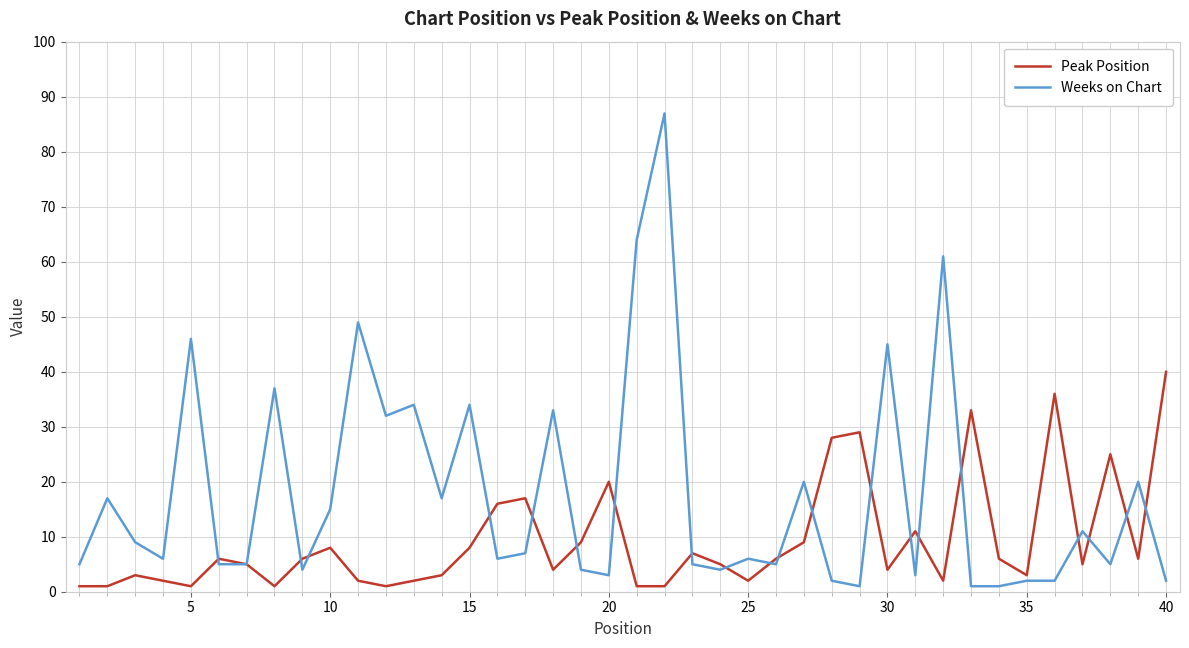

Which series has the largest range (max minus min)?

Weeks on Chart